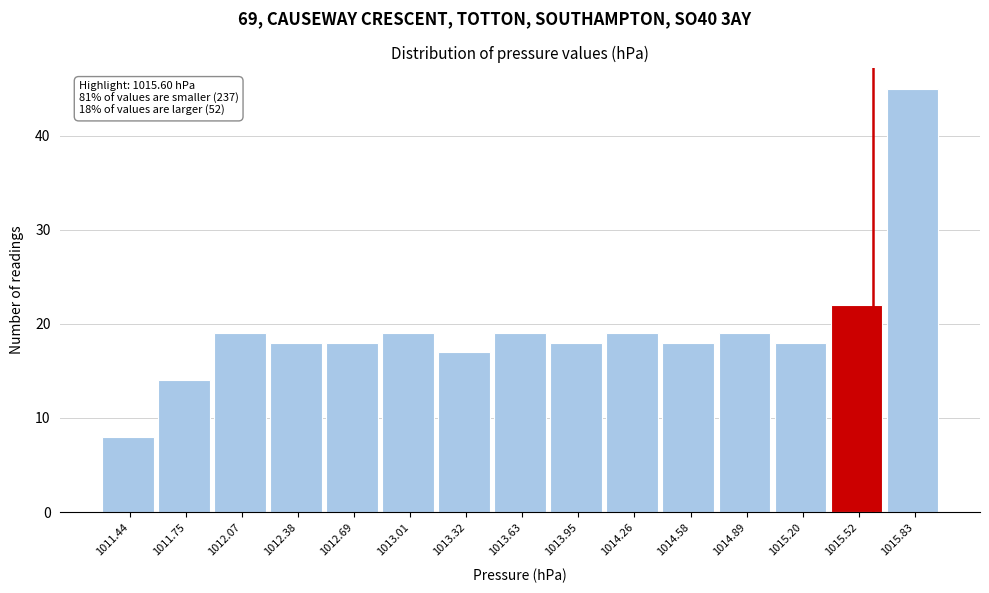

Over which range of the x-axis is the bar tallest?

1015.70 to 1016.00